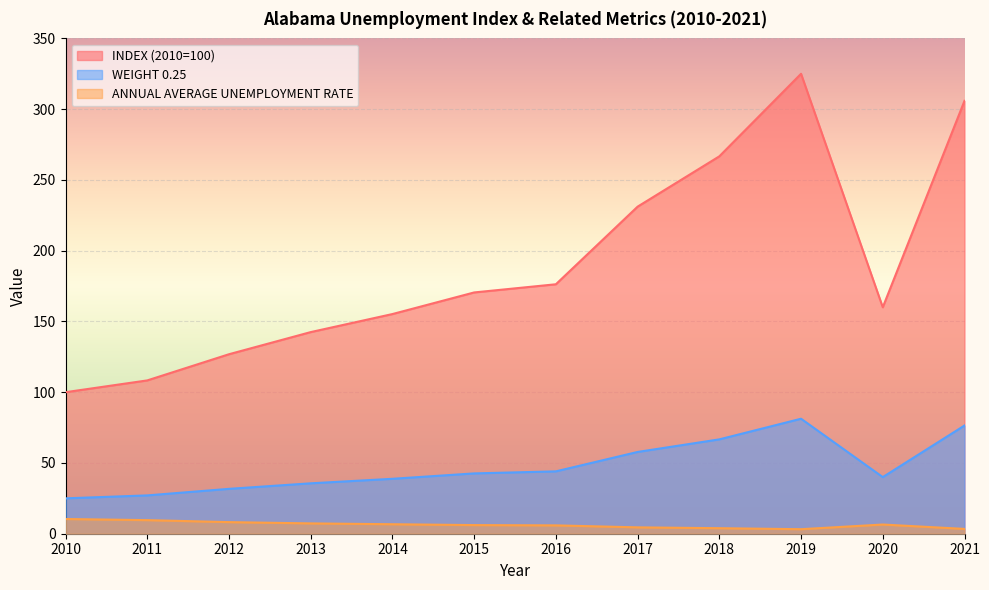

Where does the INVERSED UNEMPLOYMENT RATE series first go above 42?

2015